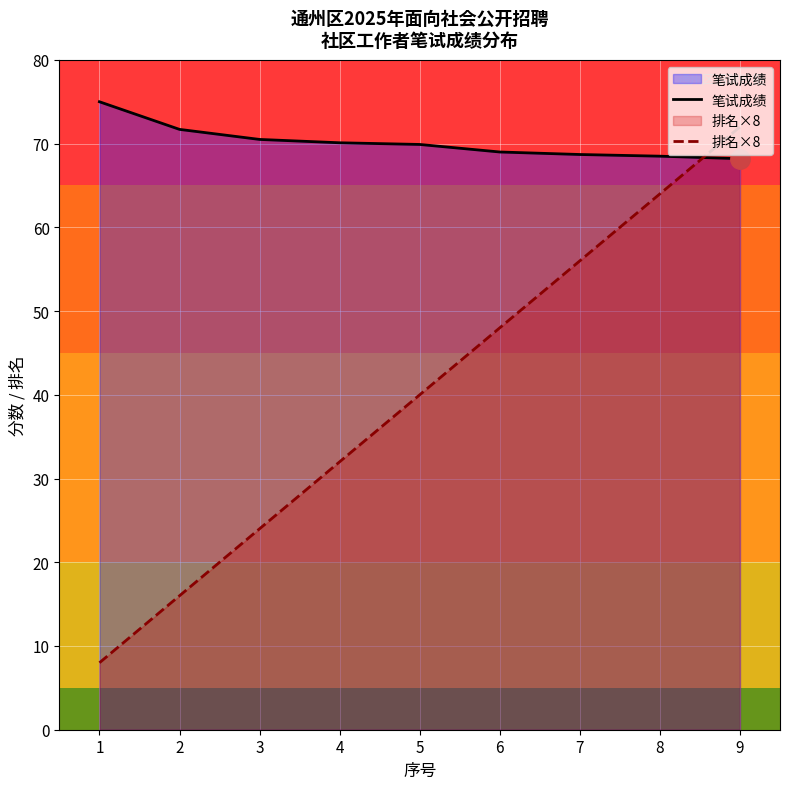

Between 7 and 9, which series saw the biggest shift?

排名×8